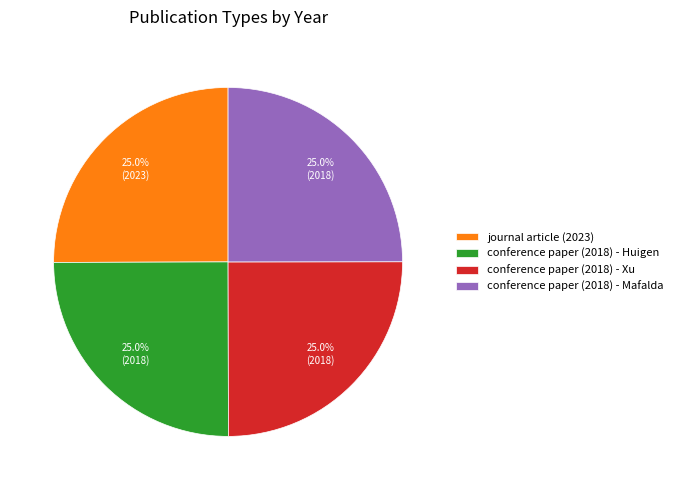

Count the number of slices in the pie.

4